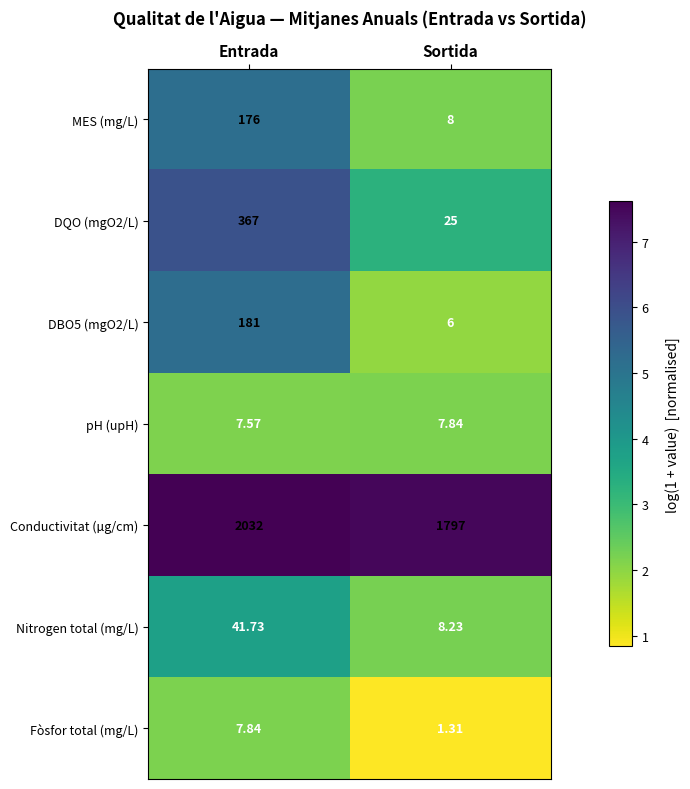

Is the value of DBO5 (mgO2/L) at Sortida greater than the value of DQO (mgO2/L) at Entrada?

No